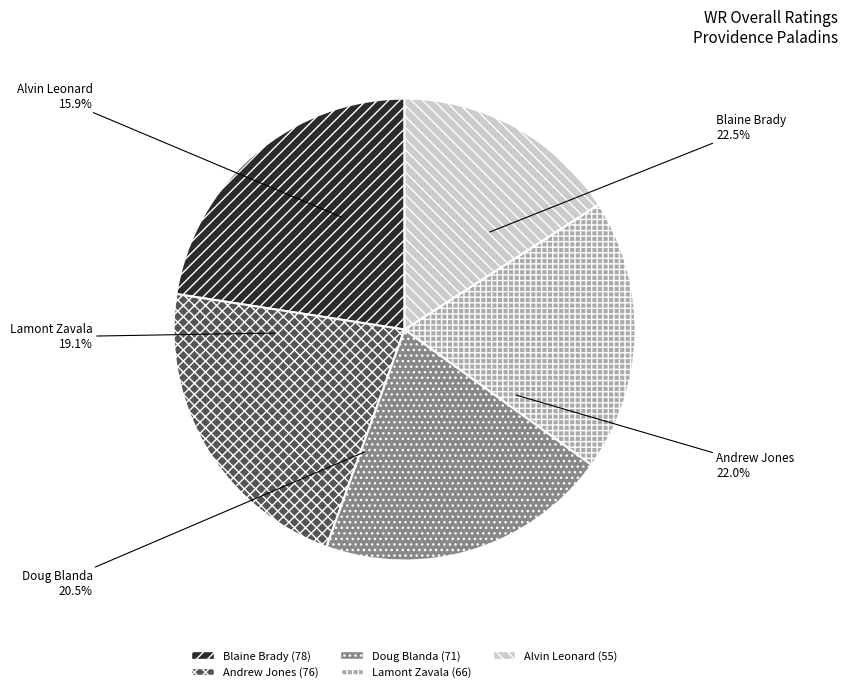

Does Lamont Zavala account for over 50% of the chart?

No